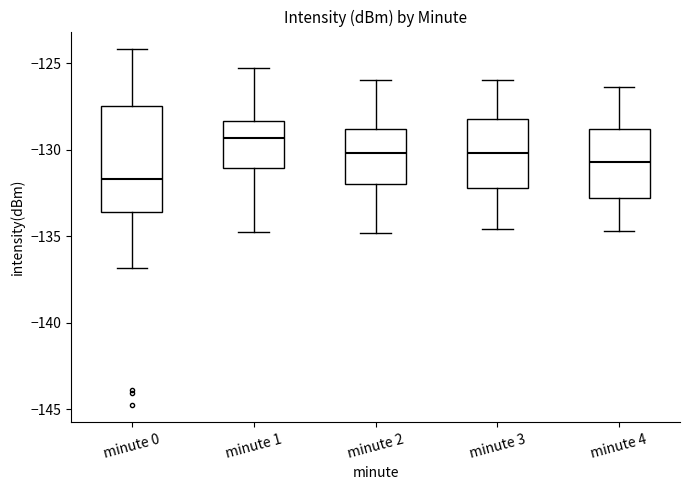

Where does the lower whisker of the box for minute 2 end on the y-axis? The values are not printed on the chart, so give them approximately, as read against the axis.

-135.0